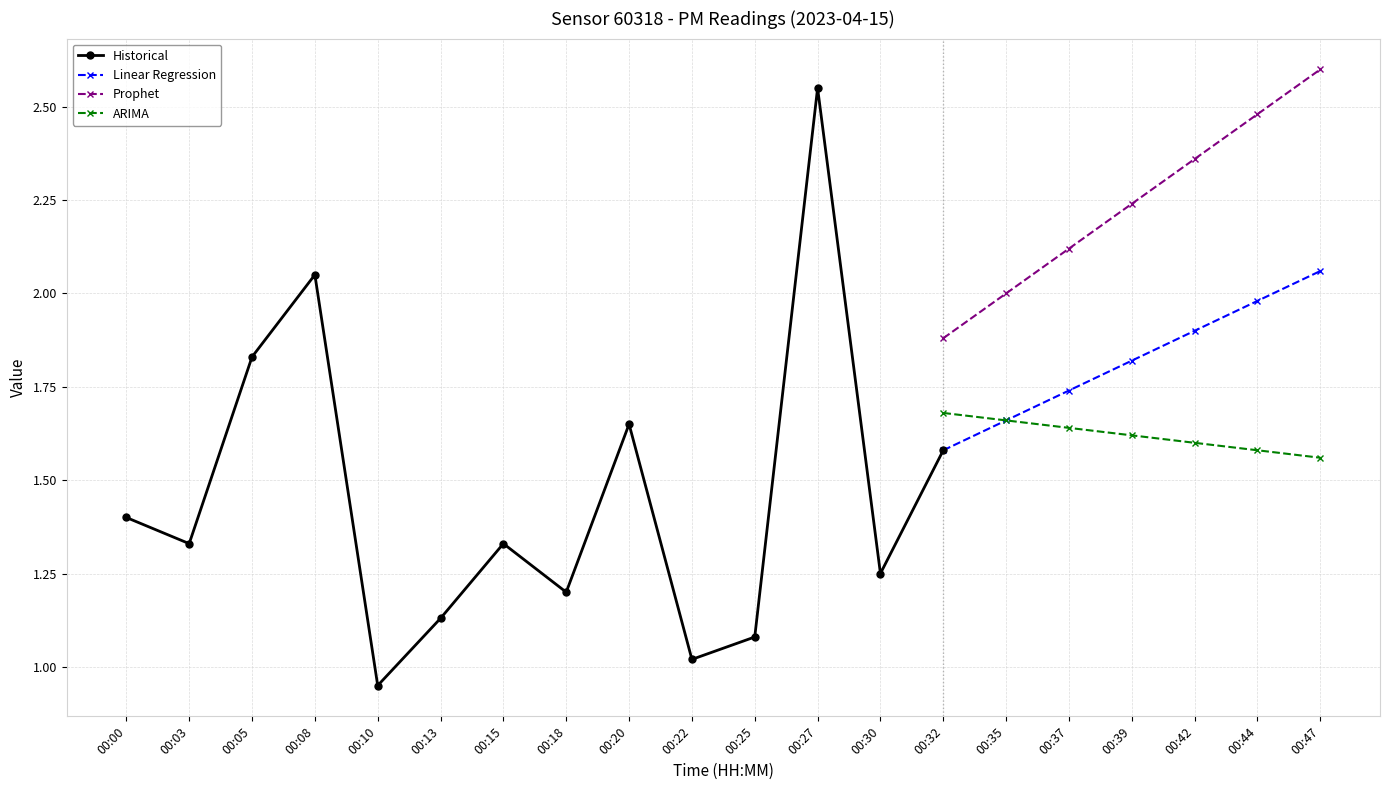

Rank the categories by Linear Regression value from lowest to highest.

00:32, 00:35, 00:37, 00:39, 00:42, 00:44, 00:47